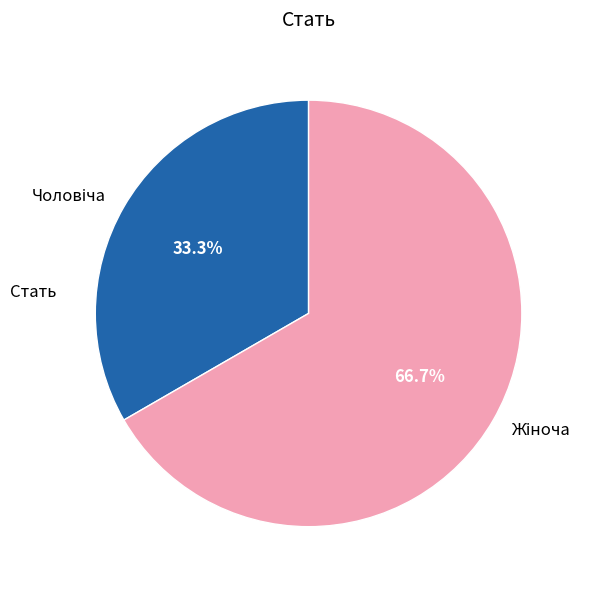

How many segments does this pie chart have?

2